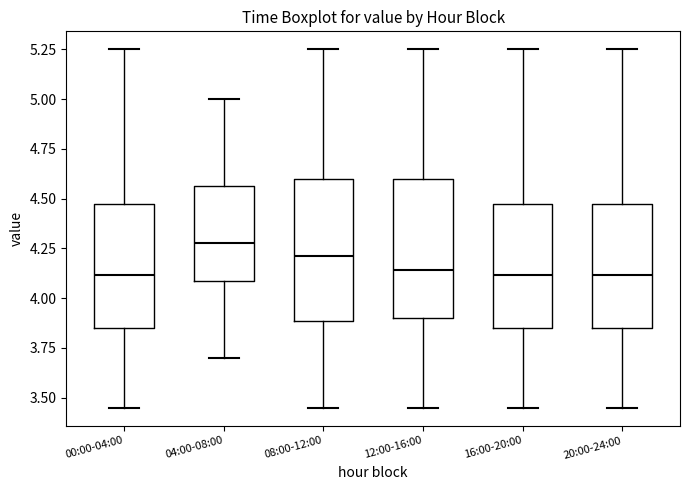

Which box has the highest median line?

04:00-08:00